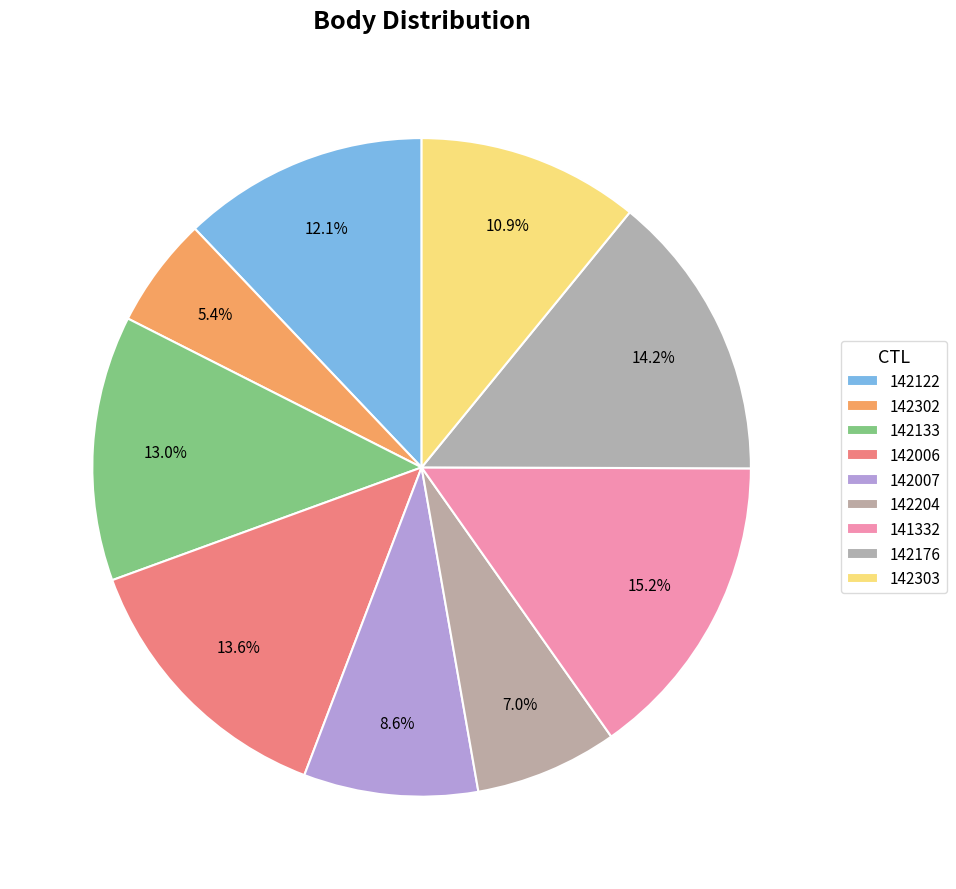

Is it true that 142133 is 27% of the pie?

False